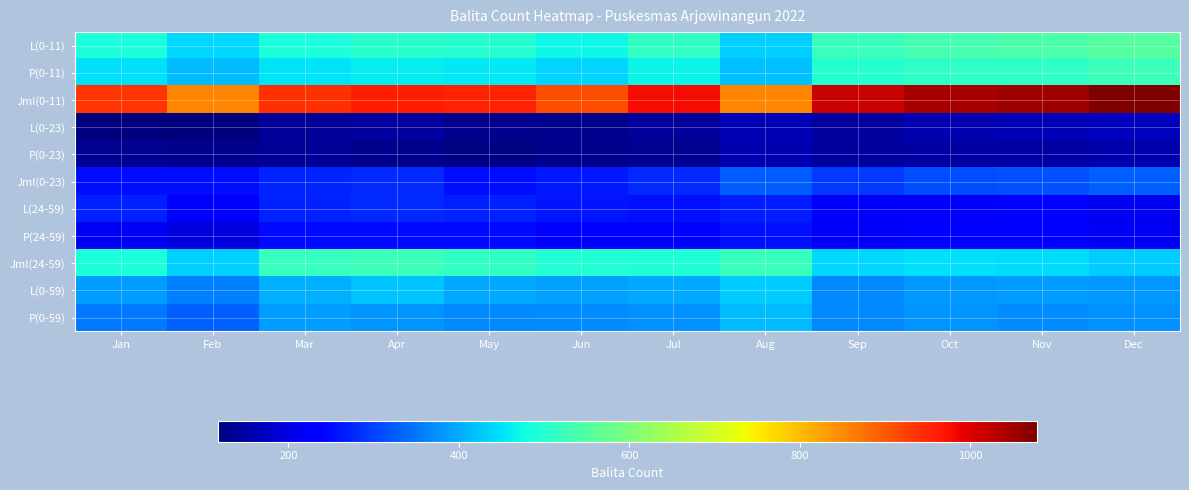

What is the greatest value displayed?

1078